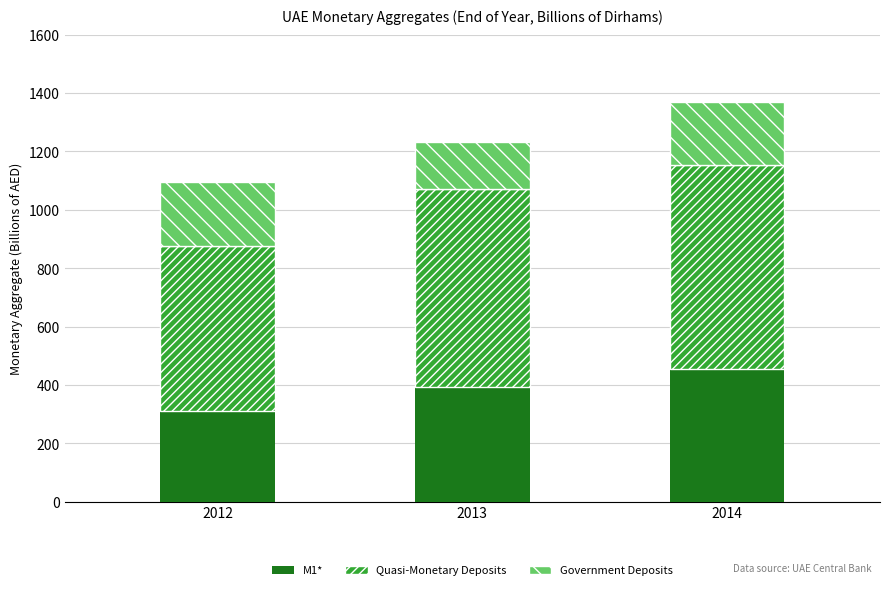

What is the total value across all series at 2013?

1233.4